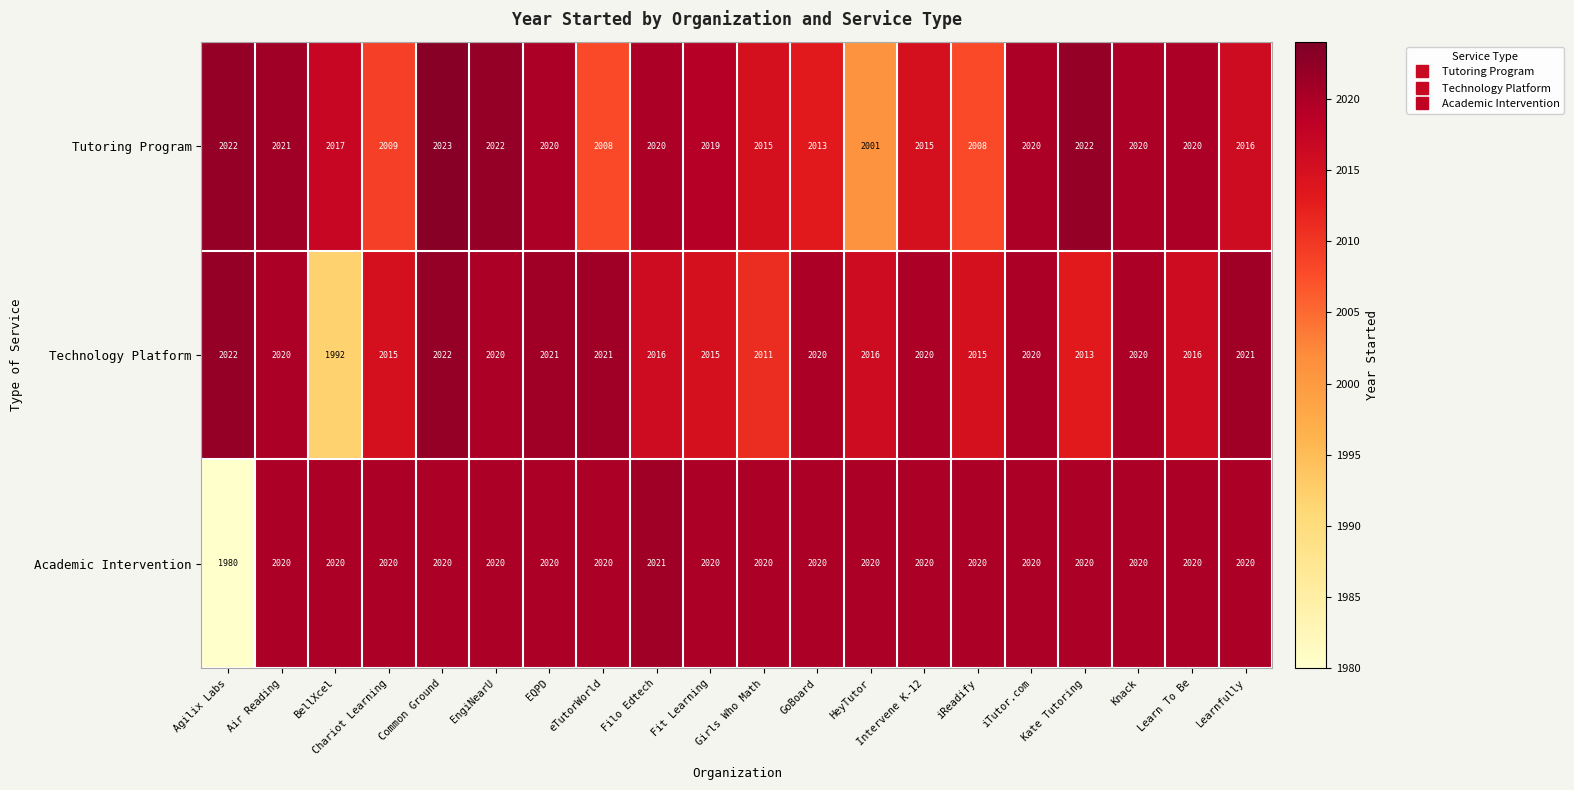

Which category has the lowest value across all series?

Agilix Labs